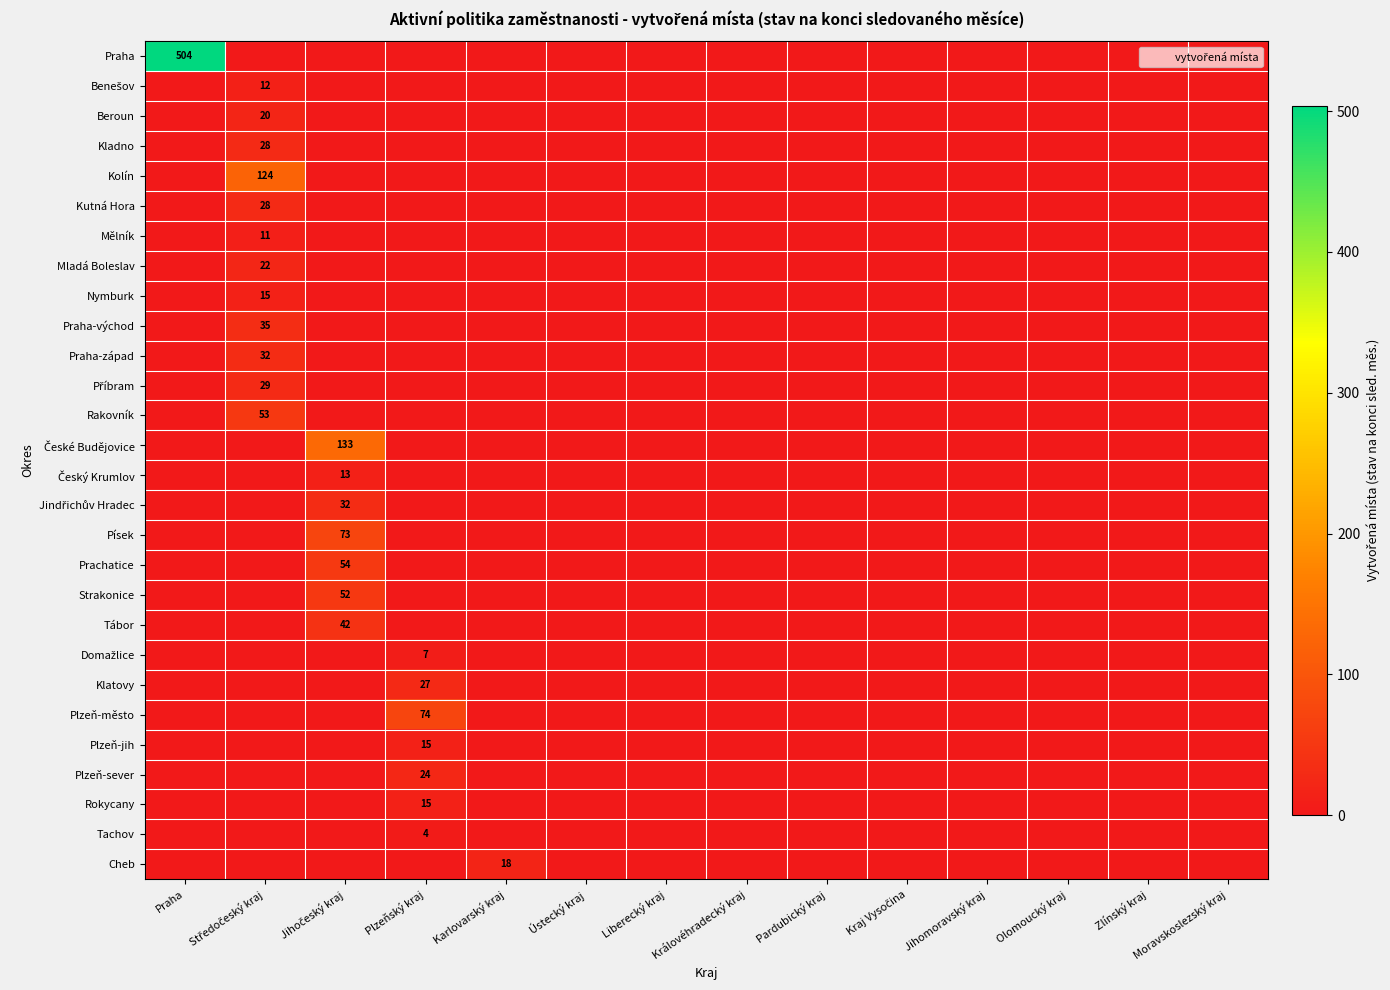

At which category is the sum across all series the highest?

Praha